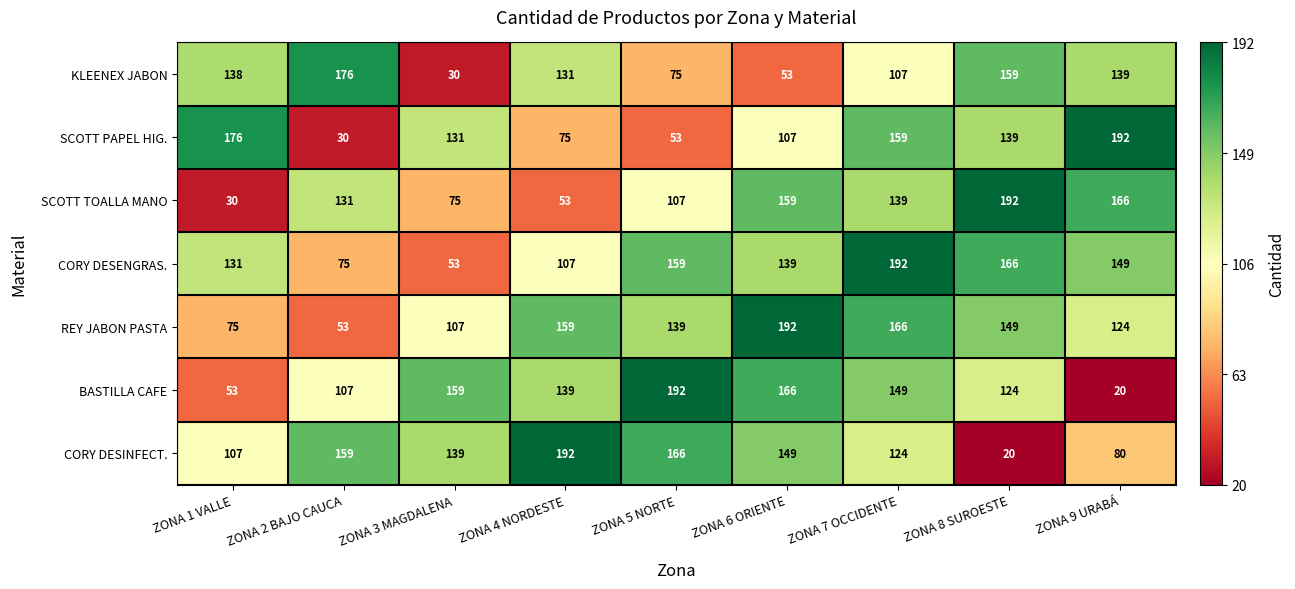

Which series has the largest total across all categories?

CORY DESENGRAS.